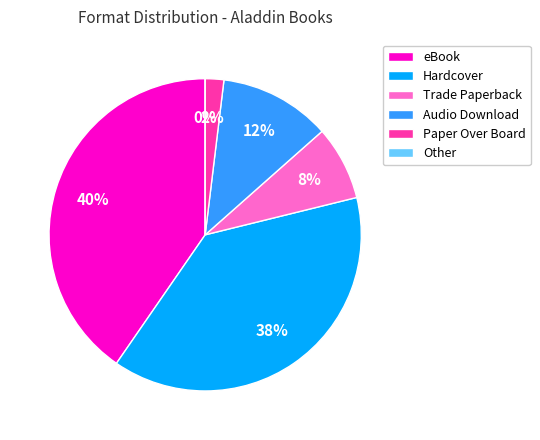

Does Hardcover represent more than half of the total?

No